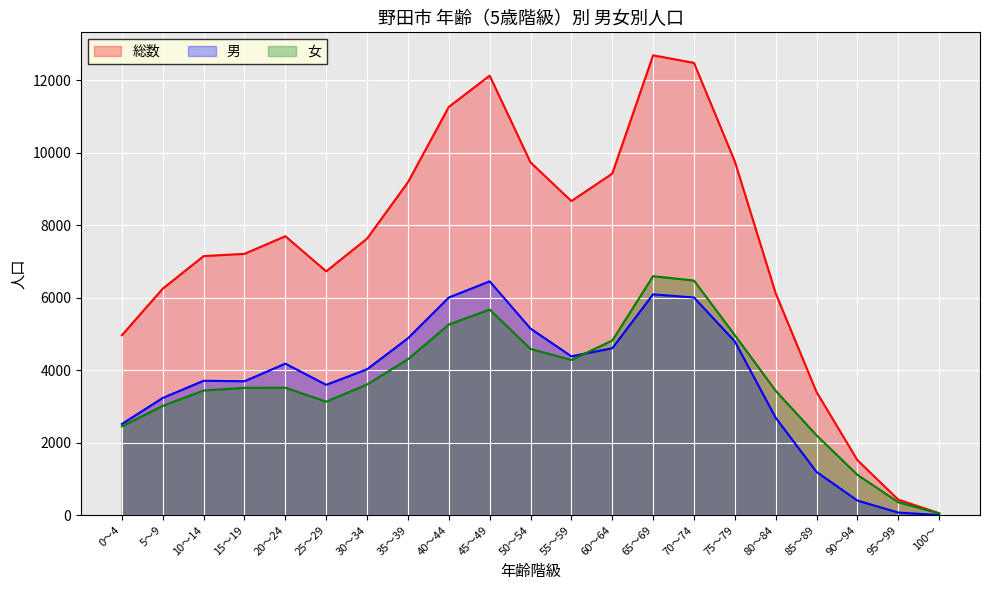

What is the approximate value of 女 at 65～69, to the nearest 50?

6600